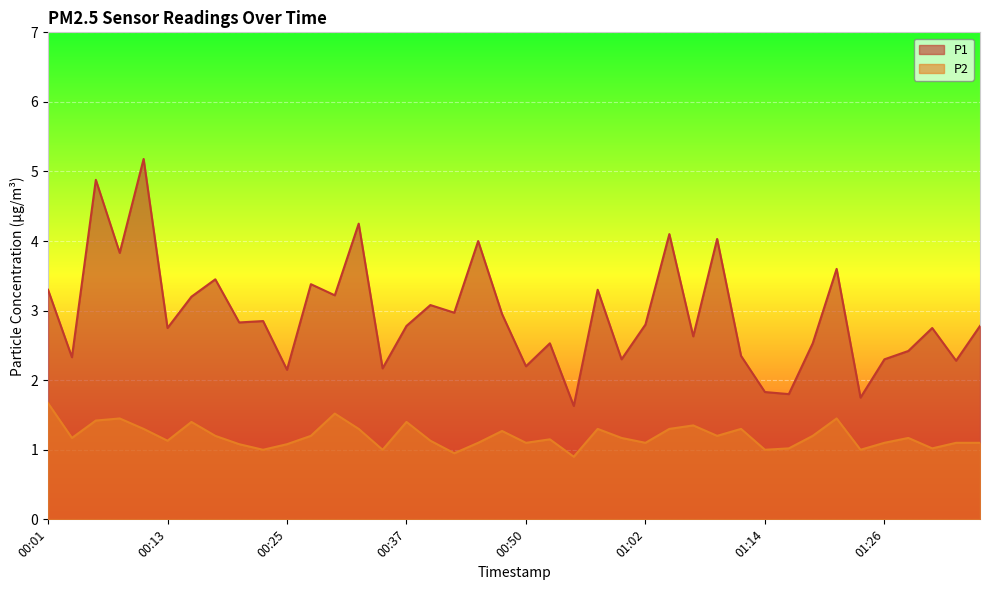

Where is the first local maximum for P1?

00:06